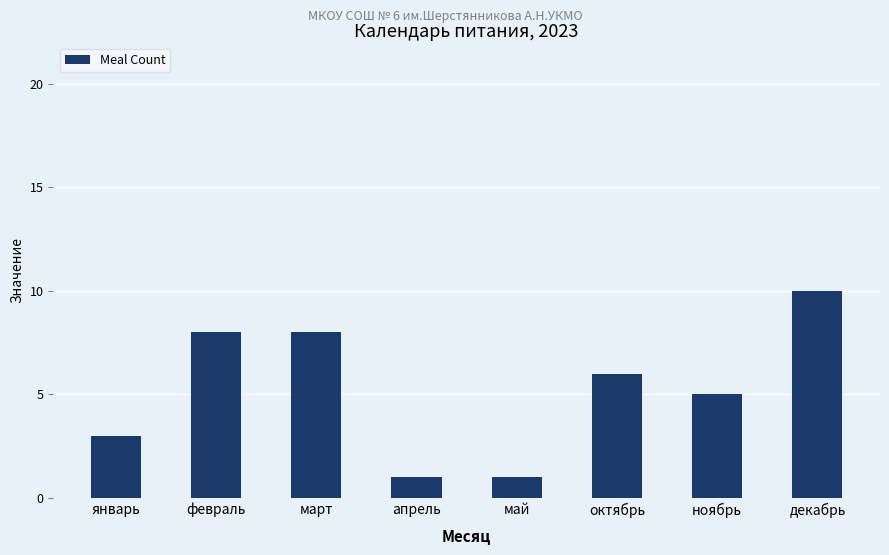

Is it true that the value at февраль is 8?

True